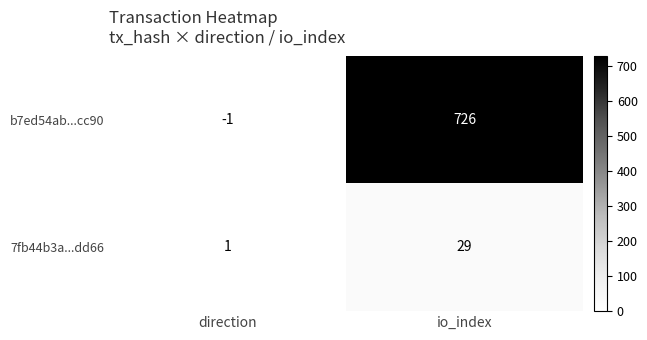

What is the maximum value shown in the chart?

726